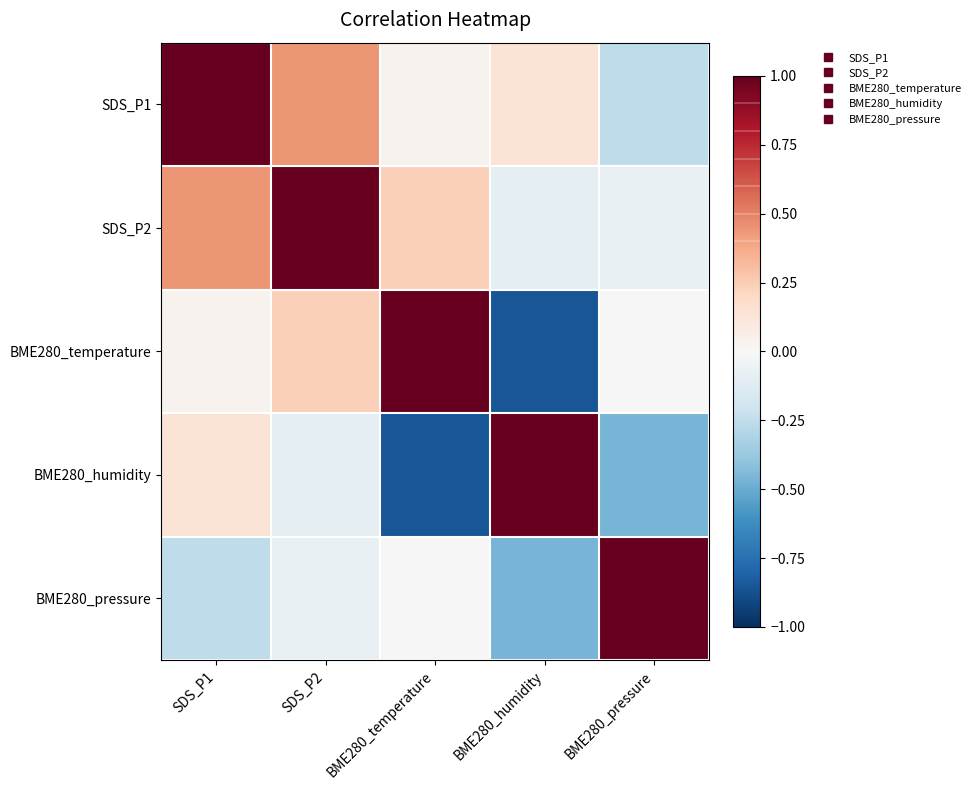

What is the spread (max minus min) of values at BME280_pressure?

1.5